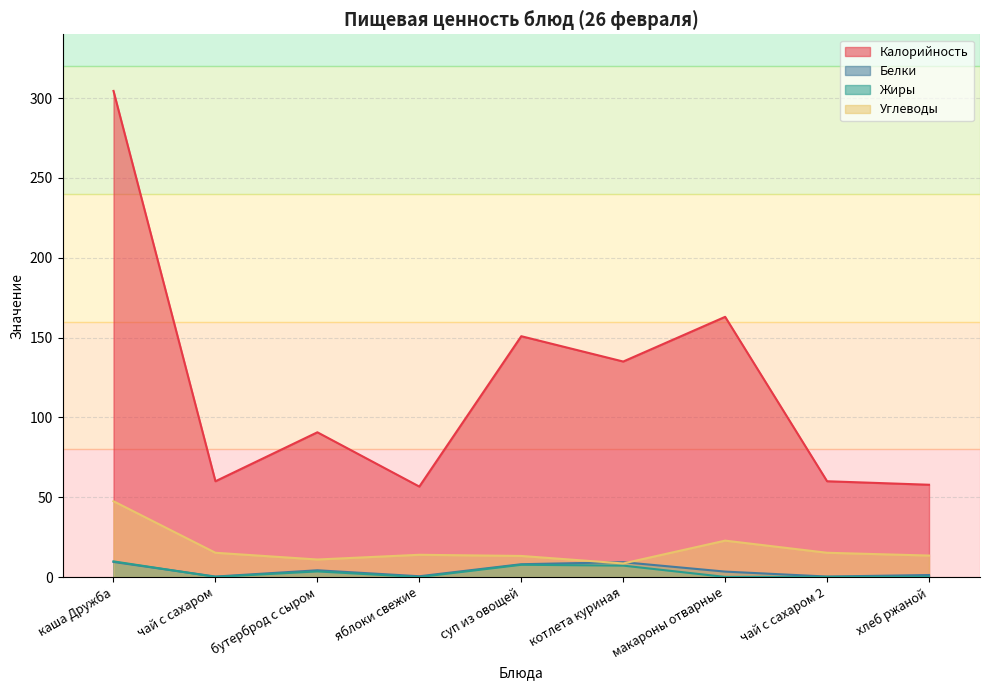

Which series has the largest range (max minus min)?

Калорийность